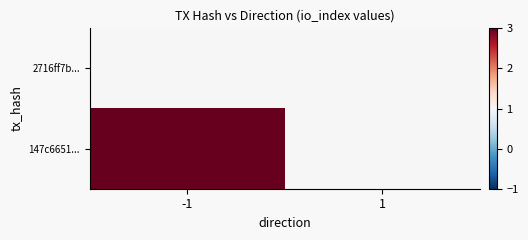

Rank the series by their maximum value, from lowest to highest.

2716ff7b..., 147c6651...